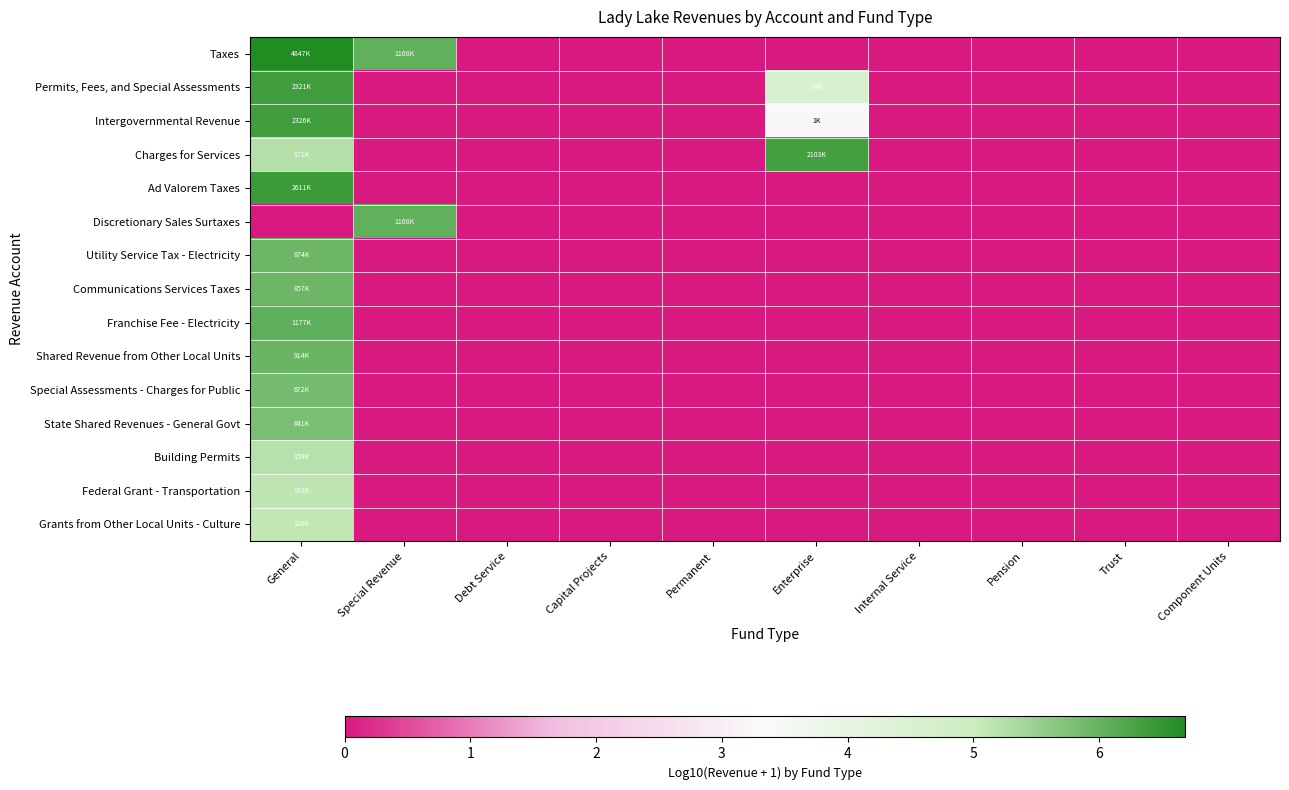

Reading right to left, what are all the values shown in this chart?

Taxes: Component Units=0.0	Trust=0.0	Pension=0.0	Internal Service=0.0	Enterprise=0.0	Permanent=0.0	Capital Projects=0.0	Debt Service=0.0	Special Revenue=6.0	General=6.7
Permits, Fees, and Special Assessments: Component Units=0.0	Trust=0.0	Pension=0.0	Internal Service=0.0	Enterprise=4.5	Permanent=0.0	Capital Projects=0.0	Debt Service=0.0	Special Revenue=0.0	General=6.4
Intergovernmental Revenue: Component Units=0.0	Trust=0.0	Pension=0.0	Internal Service=0.0	Enterprise=3.3	Permanent=0.0	Capital Projects=0.0	Debt Service=0.0	Special Revenue=0.0	General=6.4
Charges for Services: Component Units=0.0	Trust=0.0	Pension=0.0	Internal Service=0.0	Enterprise=6.3	Permanent=0.0	Capital Projects=0.0	Debt Service=0.0	Special Revenue=0.0	General=5.2
Ad Valorem Taxes: Component Units=0.0	Trust=0.0	Pension=0.0	Internal Service=0.0	Enterprise=0.0	Permanent=0.0	Capital Projects=0.0	Debt Service=0.0	Special Revenue=0.0	General=6.4
Discretionary Sales Surtaxes: Component Units=0.0	Trust=0.0	Pension=0.0	Internal Service=0.0	Enterprise=0.0	Permanent=0.0	Capital Projects=0.0	Debt Service=0.0	Special Revenue=6.0	General=0.0
Utility Service Tax - Electricity: Component Units=0.0	Trust=0.0	Pension=0.0	Internal Service=0.0	Enterprise=0.0	Permanent=0.0	Capital Projects=0.0	Debt Service=0.0	Special Revenue=0.0	General=5.9
Communications Services Taxes: Component Units=0.0	Trust=0.0	Pension=0.0	Internal Service=0.0	Enterprise=0.0	Permanent=0.0	Capital Projects=0.0	Debt Service=0.0	Special Revenue=0.0	General=5.9
Franchise Fee - Electricity: Component Units=0.0	Trust=0.0	Pension=0.0	Internal Service=0.0	Enterprise=0.0	Permanent=0.0	Capital Projects=0.0	Debt Service=0.0	Special Revenue=0.0	General=6.1
Shared Revenue from Other Local Units: Component Units=0.0	Trust=0.0	Pension=0.0	Internal Service=0.0	Enterprise=0.0	Permanent=0.0	Capital Projects=0.0	Debt Service=0.0	Special Revenue=0.0	General=6.0
Special Assessments - Charges for Public: Component Units=0.0	Trust=0.0	Pension=0.0	Internal Service=0.0	Enterprise=0.0	Permanent=0.0	Capital Projects=0.0	Debt Service=0.0	Special Revenue=0.0	General=5.8
State Shared Revenues - General Govt: Component Units=0.0	Trust=0.0	Pension=0.0	Internal Service=0.0	Enterprise=0.0	Permanent=0.0	Capital Projects=0.0	Debt Service=0.0	Special Revenue=0.0	General=5.8
Building Permits: Component Units=0.0	Trust=0.0	Pension=0.0	Internal Service=0.0	Enterprise=0.0	Permanent=0.0	Capital Projects=0.0	Debt Service=0.0	Special Revenue=0.0	General=5.2
Federal Grant - Transportation: Component Units=0.0	Trust=0.0	Pension=0.0	Internal Service=0.0	Enterprise=0.0	Permanent=0.0	Capital Projects=0.0	Debt Service=0.0	Special Revenue=0.0	General=5.1
Grants from Other Local Units - Culture: Component Units=0.0	Trust=0.0	Pension=0.0	Internal Service=0.0	Enterprise=0.0	Permanent=0.0	Capital Projects=0.0	Debt Service=0.0	Special Revenue=0.0	General=5.1